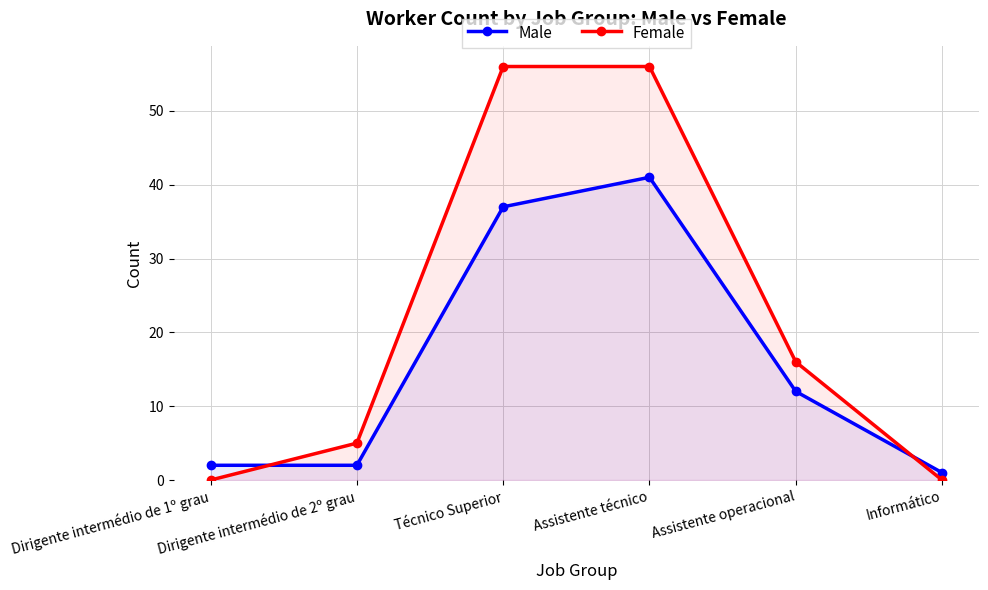

Read the Female value at Técnico Superior.

56